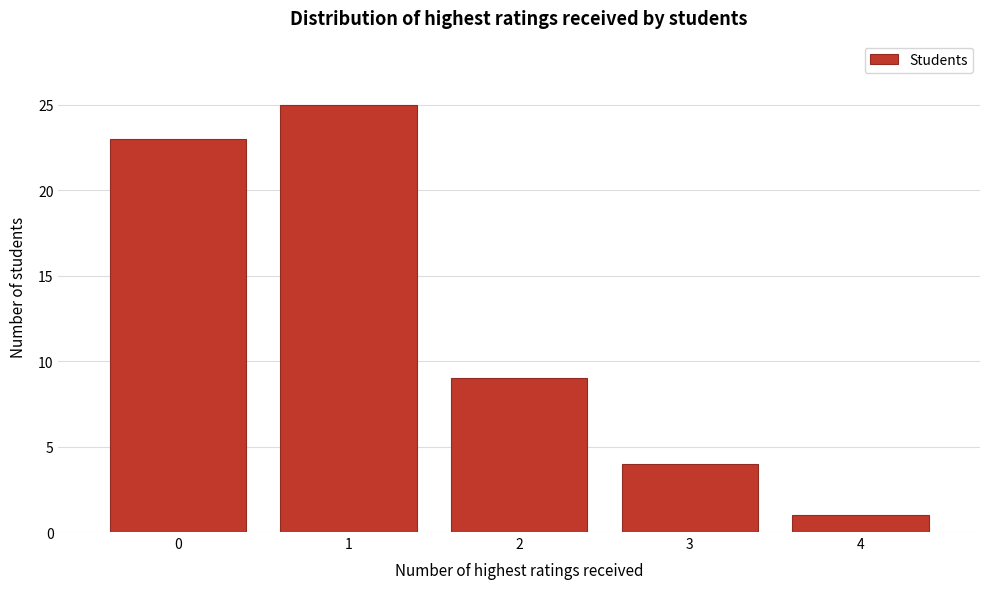

Over which range of the x-axis is the bar tallest?

0.5 to 1.5